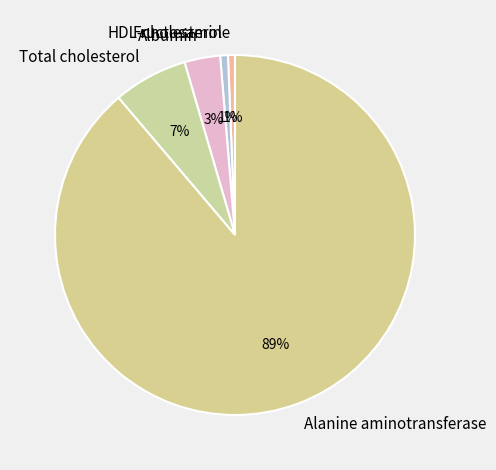

What percentage is the Fructosamine slice, to the nearest percent?

1%